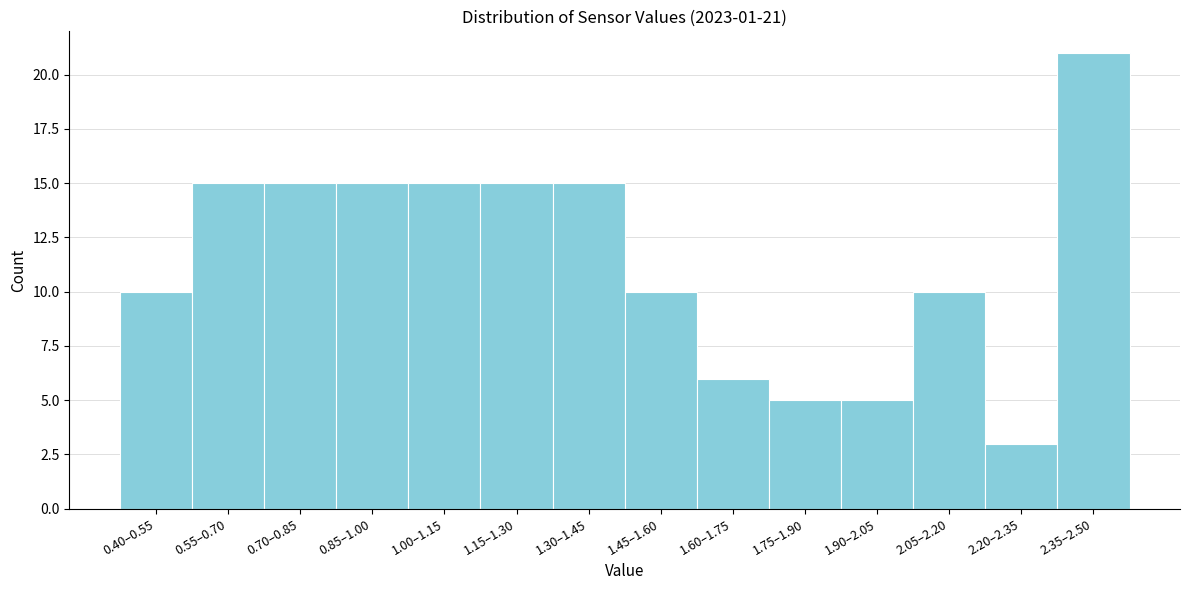

Reading left to right, transcribe all the data shown in this chart.

10	15	15	15	15	15	15	10	6	5	5	10	3	21